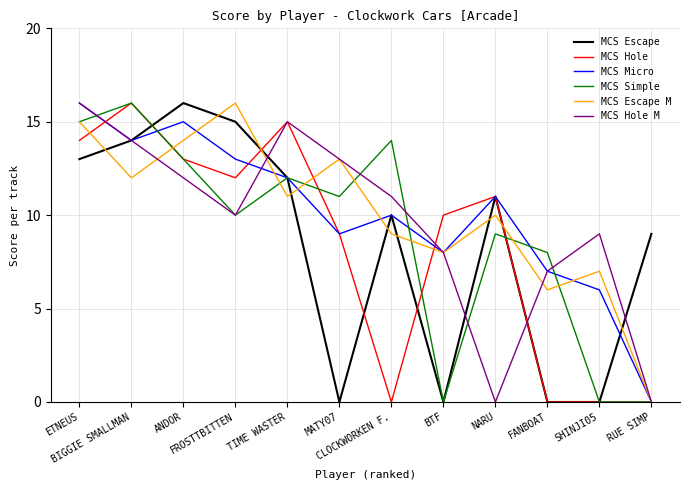

At which label is MCS Micro closest to 8?

BTF